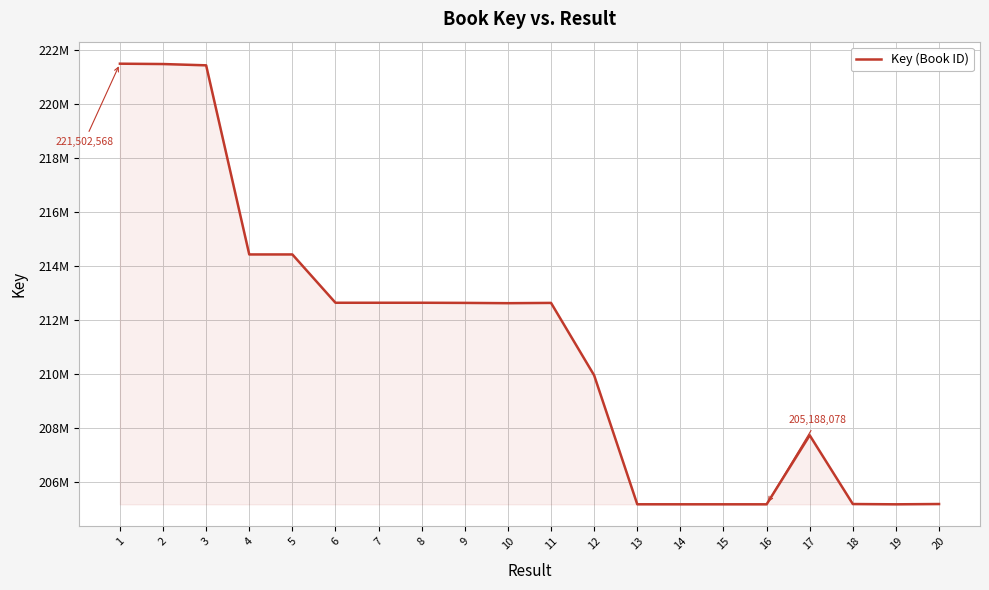

What is the minimum value shown in the chart?

205188078